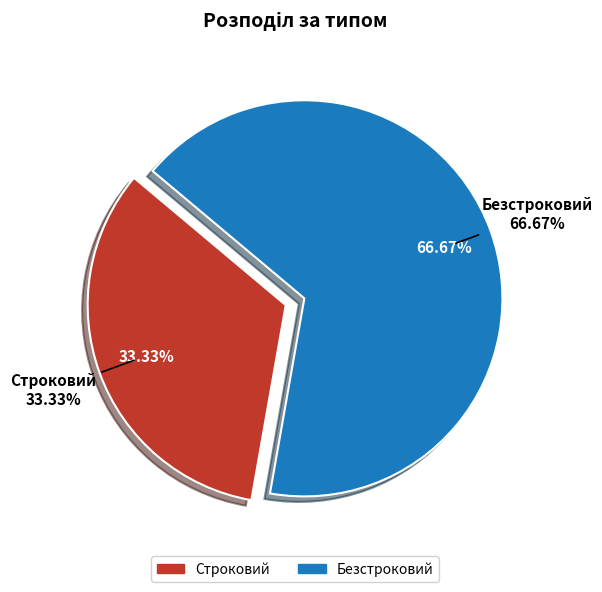

Does Строковий represent more than half of the total?

No